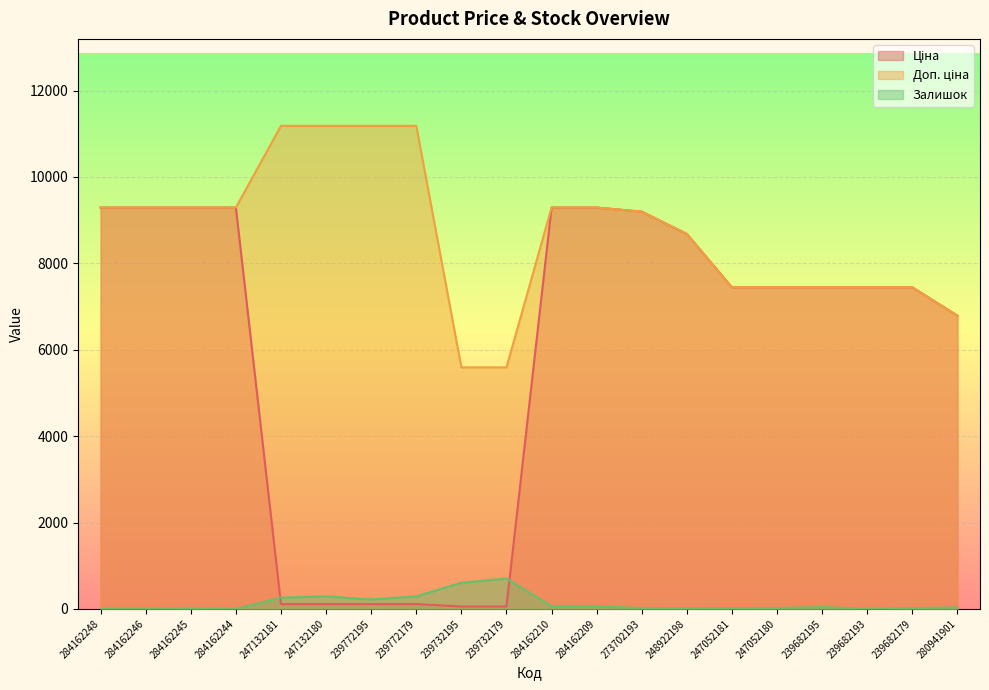

Reading left to right, extract all data points from this chart.

Ціна: 9290.5	9290.5	9290.5	9290.5	111.8	111.8	111.8	111.8	55.9	55.9	9290.5	9290.5	9196.3	8679.5	7444.6	7444.6	7444.6	7444.6	7444.6	6787.1
Доп. ціна: 9290.5	9290.5	9290.5	9290.5	11182.0	11182.0	11182.0	11182.0	5591.0	5591.0	9290.5	9290.5	9196.3	8679.5	7444.6	7444.6	7444.6	7444.6	7444.6	6787.1
Залишок: 0.0	0.0	10.0	0.0	260.0	290.0	218.0	290.0	606.0	702.0	62.0	56.0	20.0	11.0	20.0	21.0	41.0	0.0	17.0	34.0